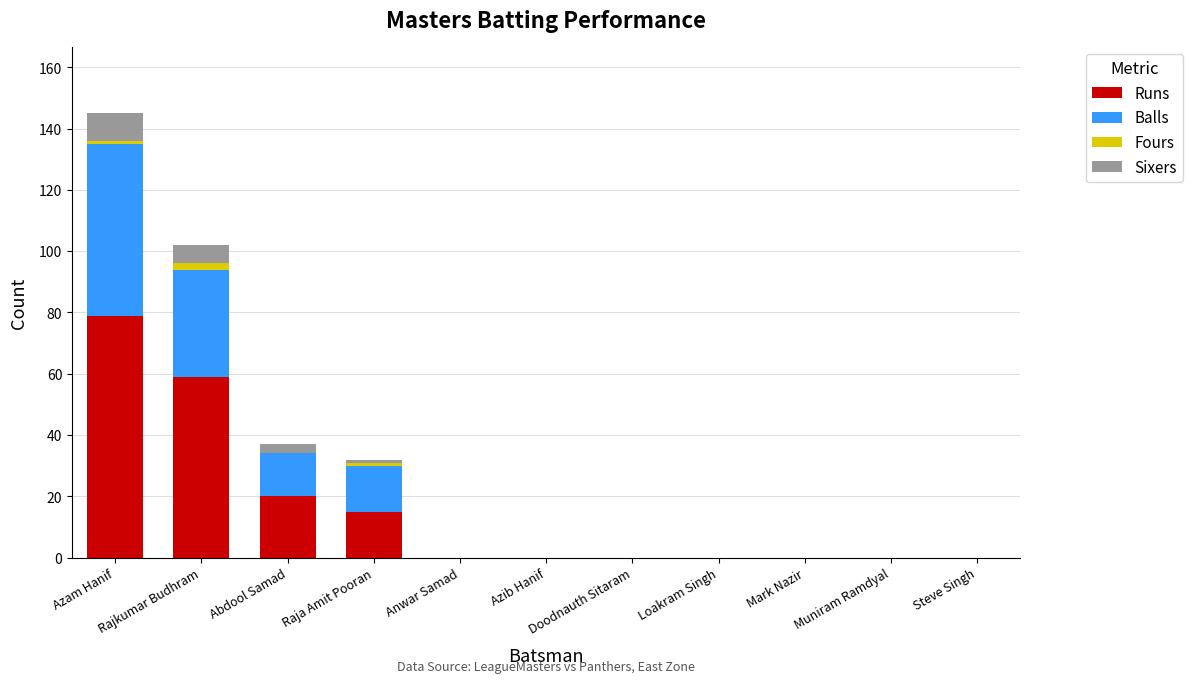

What is the sum of all Runs values?

173